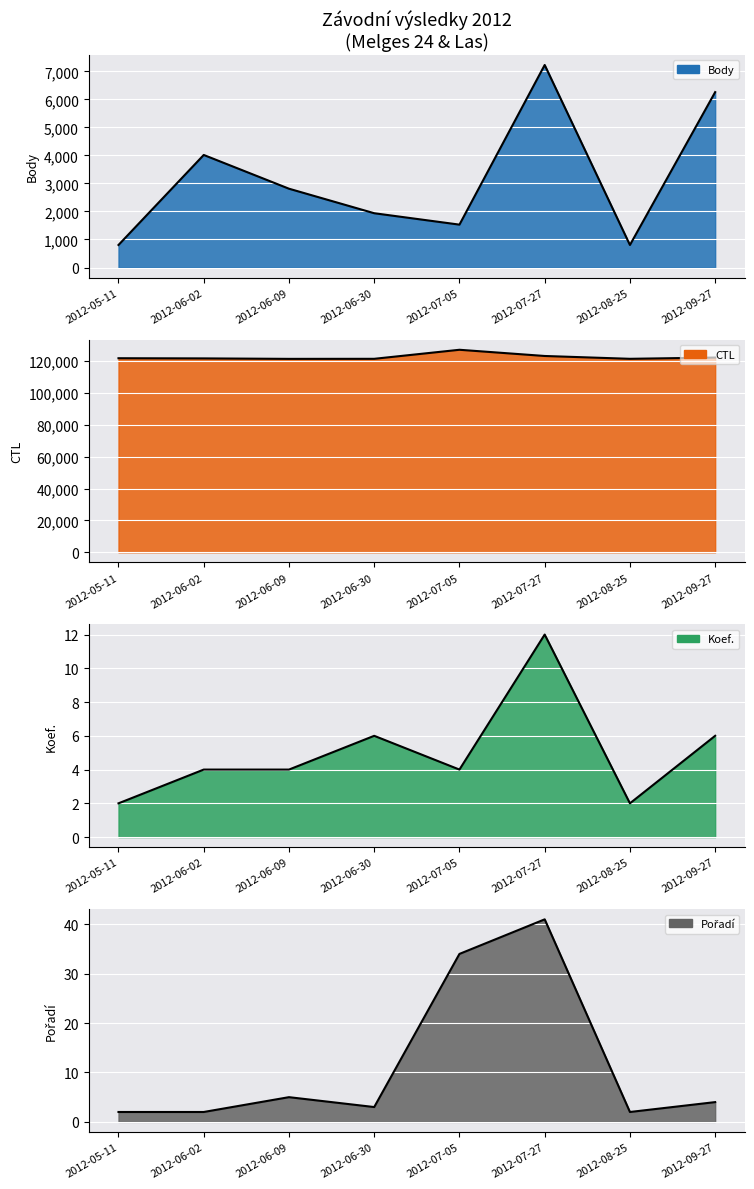

Is the value of Pořadí at 2012-06-30 greater than the value of Body at 2012-07-05?

No